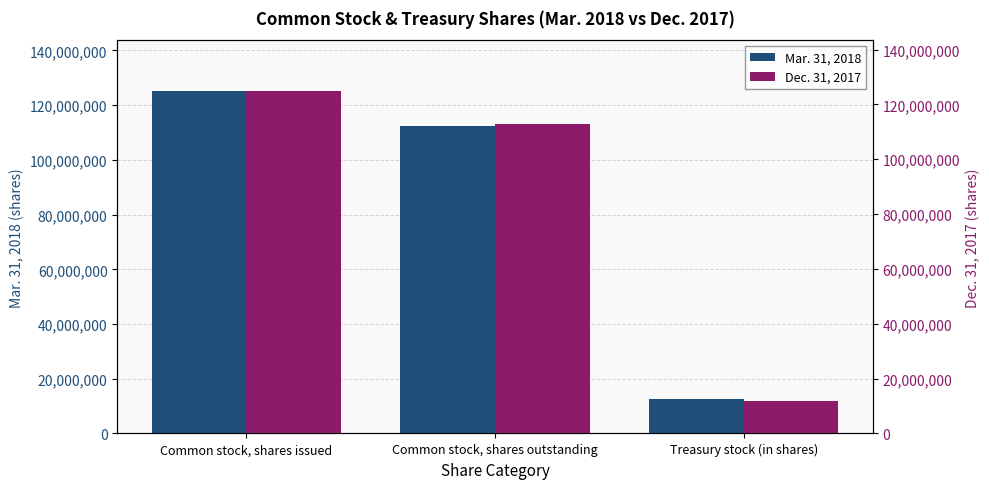

What is the difference between the Mar. 31, 2018 values at Common stock, shares outstanding and Treasury stock (in shares)?

100091821